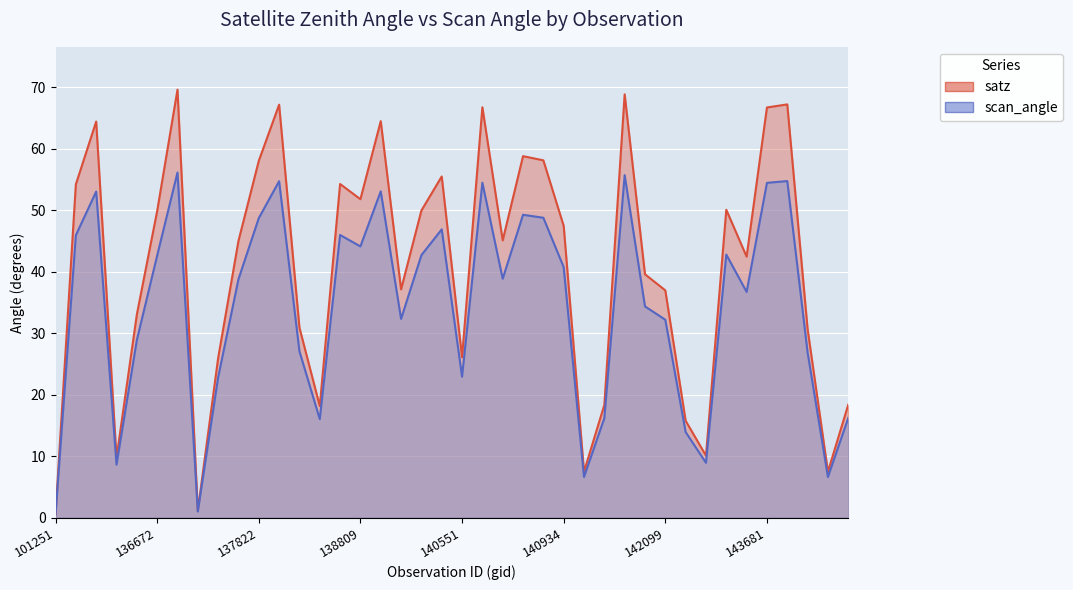

In satz, how many points are lower than both neighbors (excluding endpoints)?

11